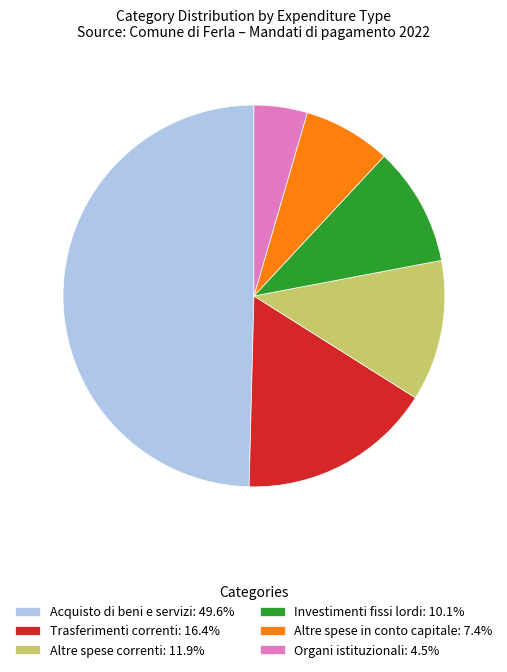

How many slices are in this pie chart?

6